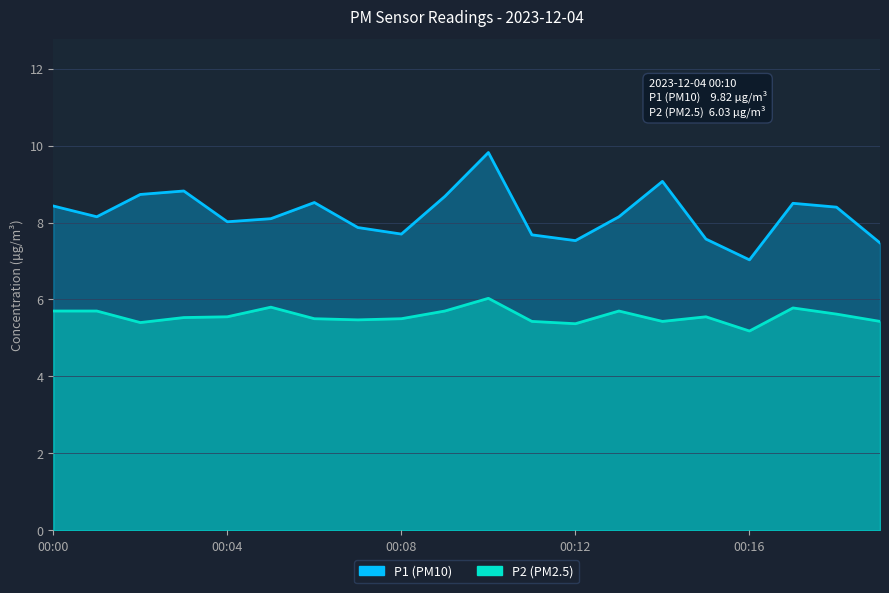

Where is the first local maximum for P2?

00:05